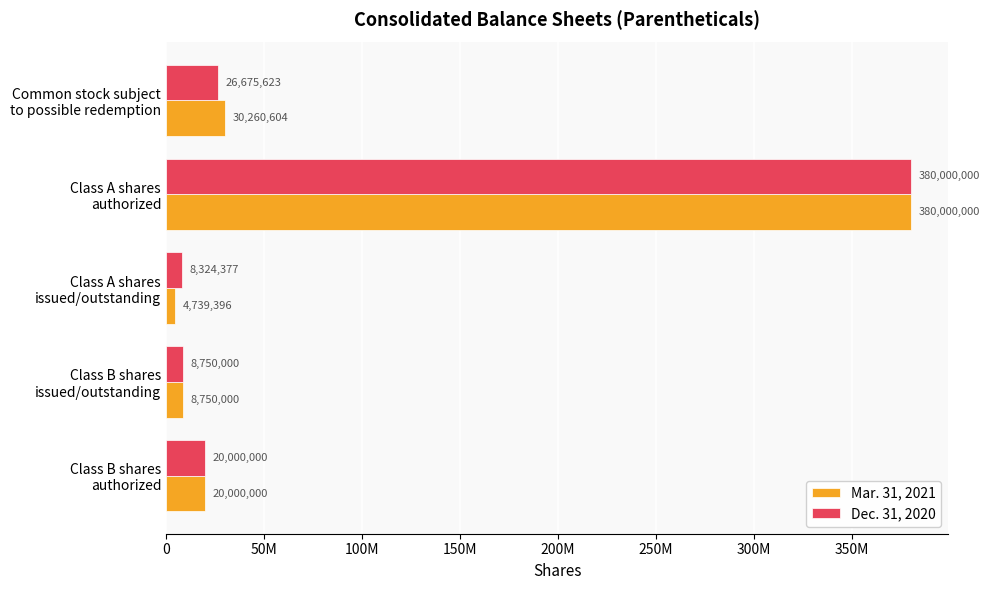

What are all the series names shown in the legend?

Mar. 31, 2021, Dec. 31, 2020